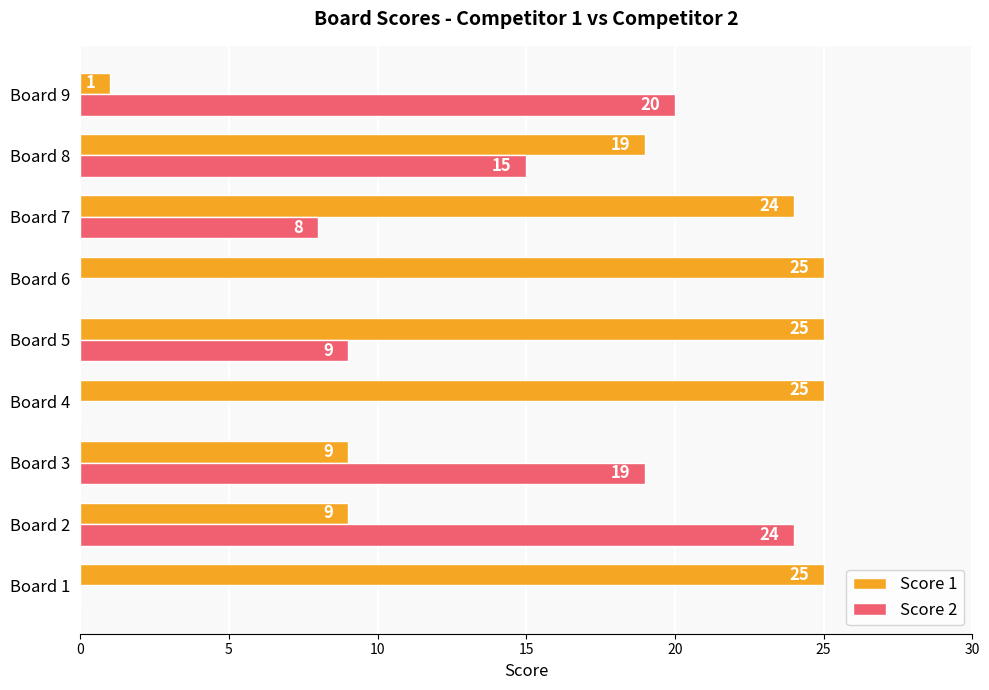

Is the value of Score 2 at Board 7 greater than the value of Score 1 at Board 5?

No